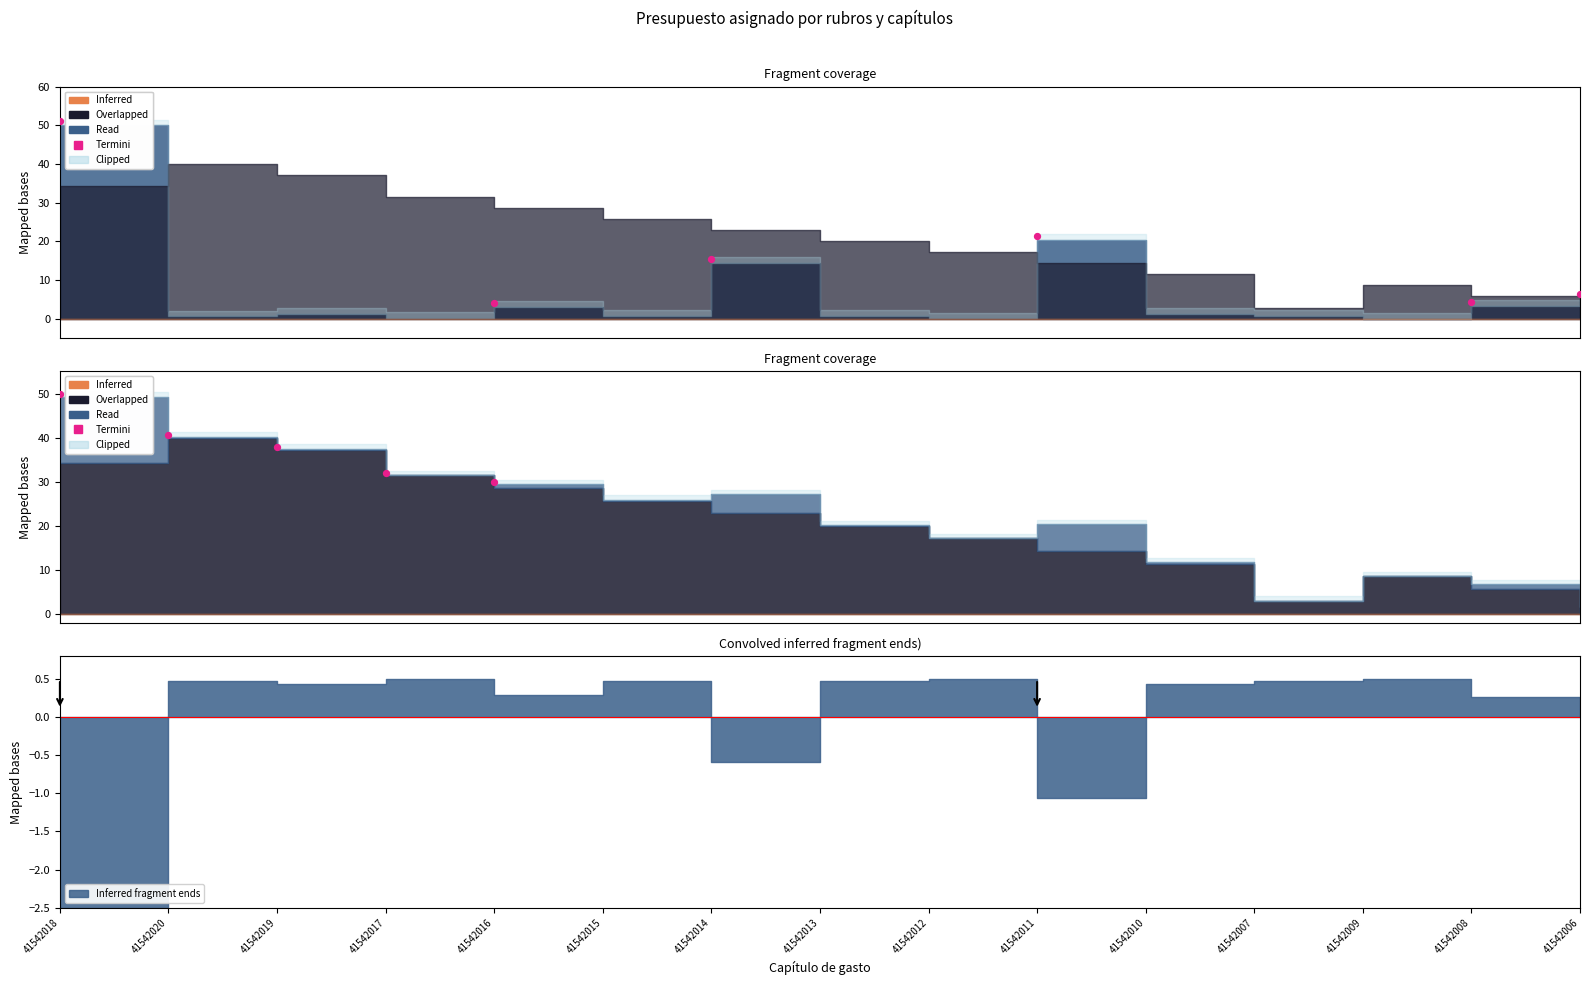

What is the change in value from 41542018 to 41542020?

-9.1